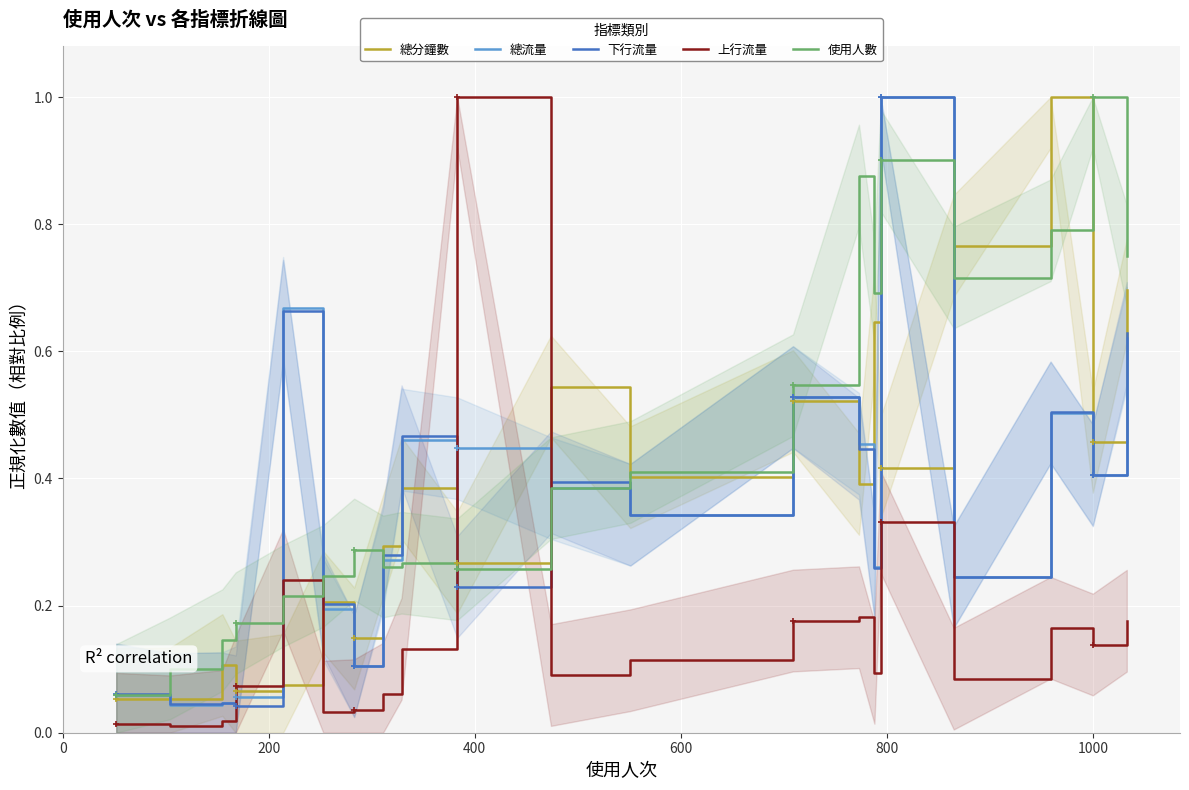

The 上行流量 series shows 0.0 at 1000. True or false?

False